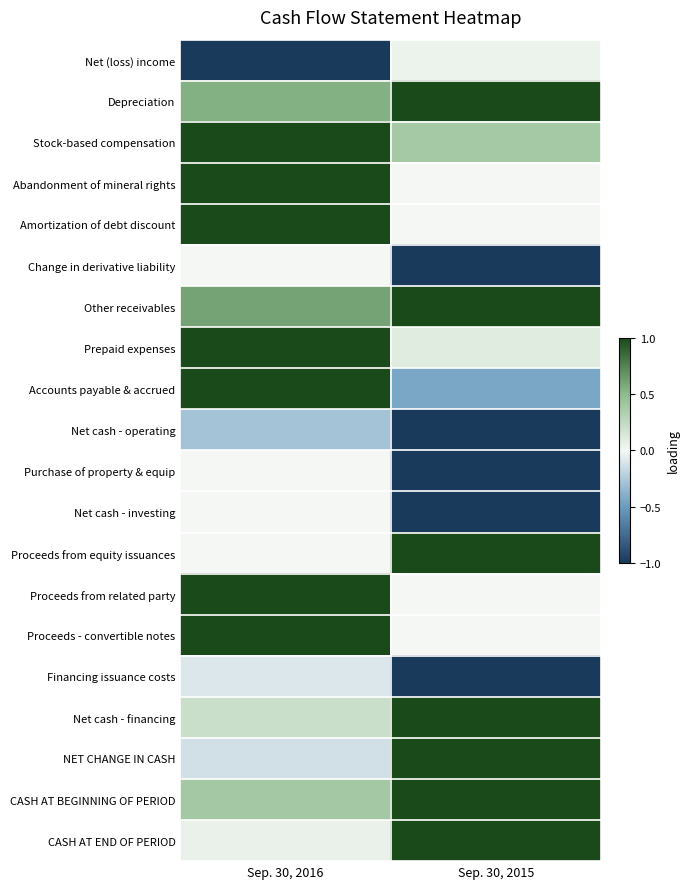

Reading left to right, extract all data points from this chart.

Net (loss) income: Sep. 30, 2016=-1.0	Sep. 30, 2015=0.0
Depreciation: Sep. 30, 2016=0.5	Sep. 30, 2015=1.0
Stock-based compensation: Sep. 30, 2016=1.0	Sep. 30, 2015=0.4
Abandonment of mineral rights: Sep. 30, 2016=1.0	Sep. 30, 2015=0.0
Amortization of debt discount: Sep. 30, 2016=1.0	Sep. 30, 2015=0.0
Change in derivative liability: Sep. 30, 2016=0.0	Sep. 30, 2015=-1.0
Other receivables: Sep. 30, 2016=0.6	Sep. 30, 2015=1.0
Prepaid expenses: Sep. 30, 2016=1.0	Sep. 30, 2015=0.1
Accounts payable & accrued: Sep. 30, 2016=1.0	Sep. 30, 2015=-0.4
Net cash - operating: Sep. 30, 2016=-0.3	Sep. 30, 2015=-1.0
Purchase of property & equip: Sep. 30, 2016=0.0	Sep. 30, 2015=-1.0
Net cash - investing: Sep. 30, 2016=0.0	Sep. 30, 2015=-1.0
Proceeds from equity issuances: Sep. 30, 2016=0.0	Sep. 30, 2015=1.0
Proceeds from related party: Sep. 30, 2016=1.0	Sep. 30, 2015=0.0
Proceeds - convertible notes: Sep. 30, 2016=1.0	Sep. 30, 2015=0.0
Financing issuance costs: Sep. 30, 2016=-0.1	Sep. 30, 2015=-1.0
Net cash - financing: Sep. 30, 2016=0.2	Sep. 30, 2015=1.0
NET CHANGE IN CASH: Sep. 30, 2016=-0.1	Sep. 30, 2015=1.0
CASH AT BEGINNING OF PERIOD: Sep. 30, 2016=0.4	Sep. 30, 2015=1.0
CASH AT END OF PERIOD: Sep. 30, 2016=0.0	Sep. 30, 2015=1.0